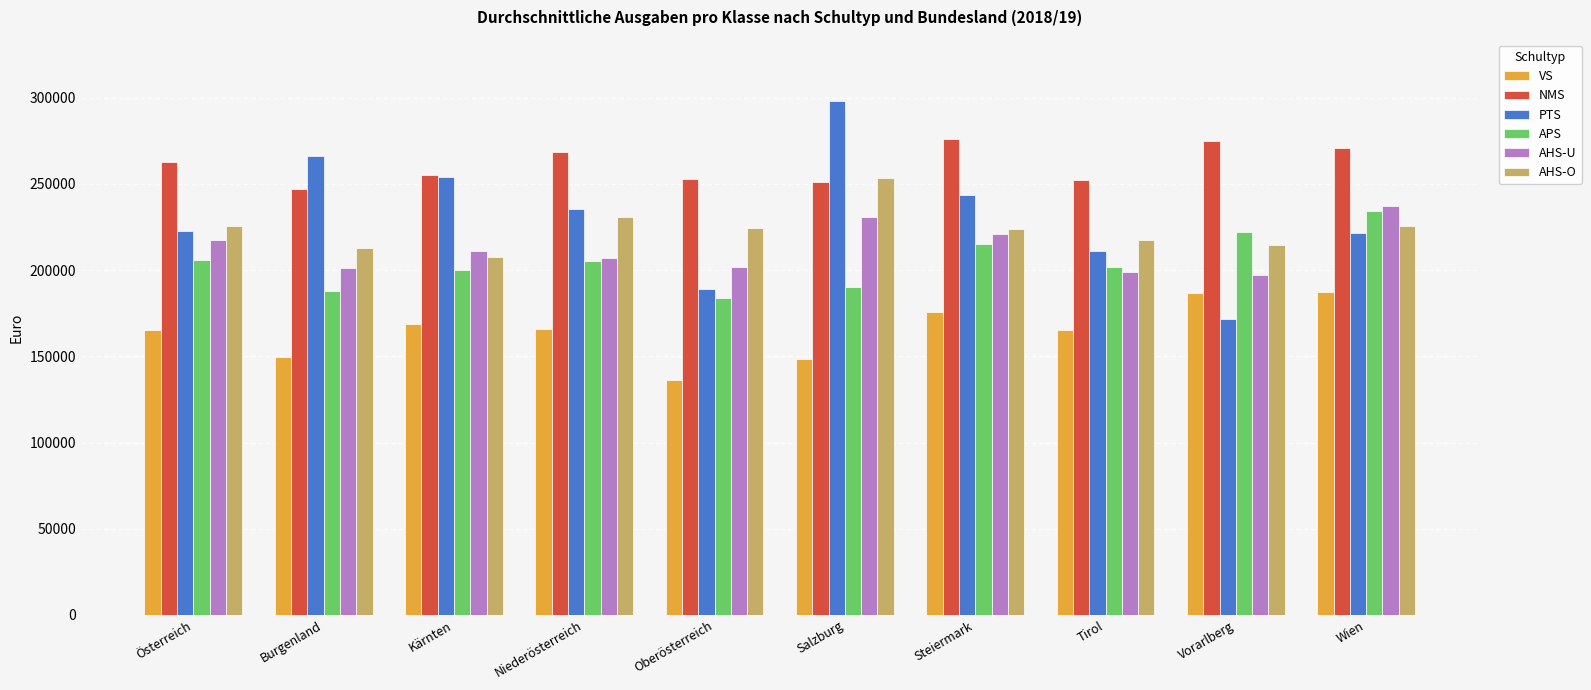

Rank the series by their maximum value, from highest to lowest.

PTS, NMS, AHS-O, AHS-U, APS, VS